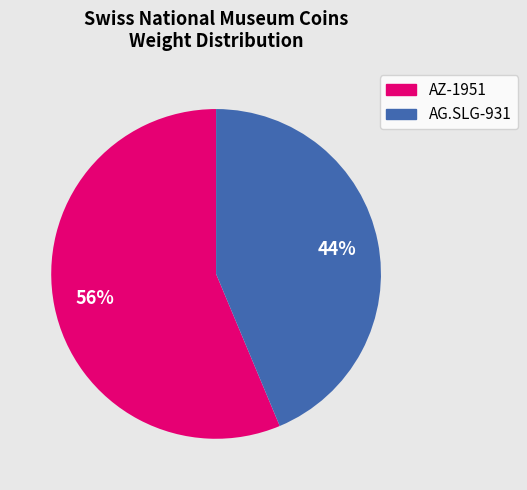

Does AG.SLG-931 account for over 50% of the chart?

No